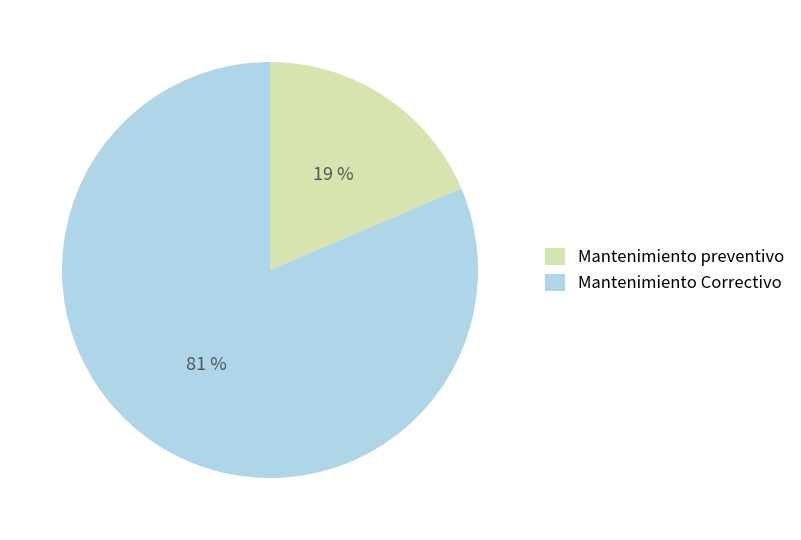

Count the number of slices in the pie.

2